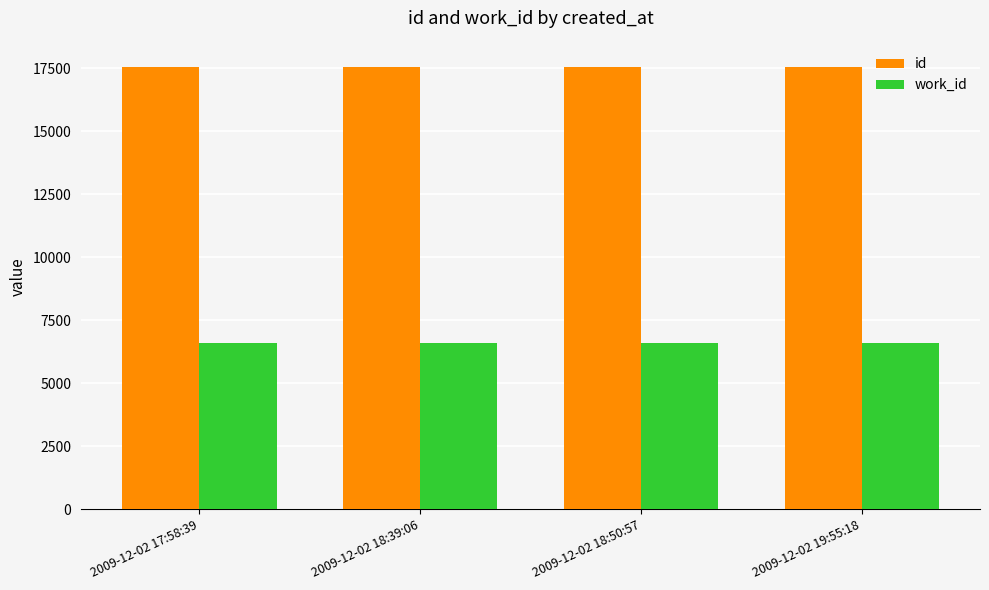

Is it true that id equals 24133 at 2009-12-02 19:55:18?

False